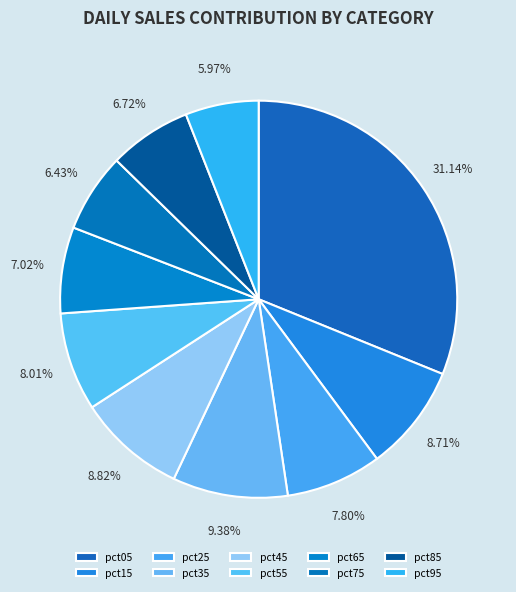

Is the sum of pct45 and pct55 greater than half?

No